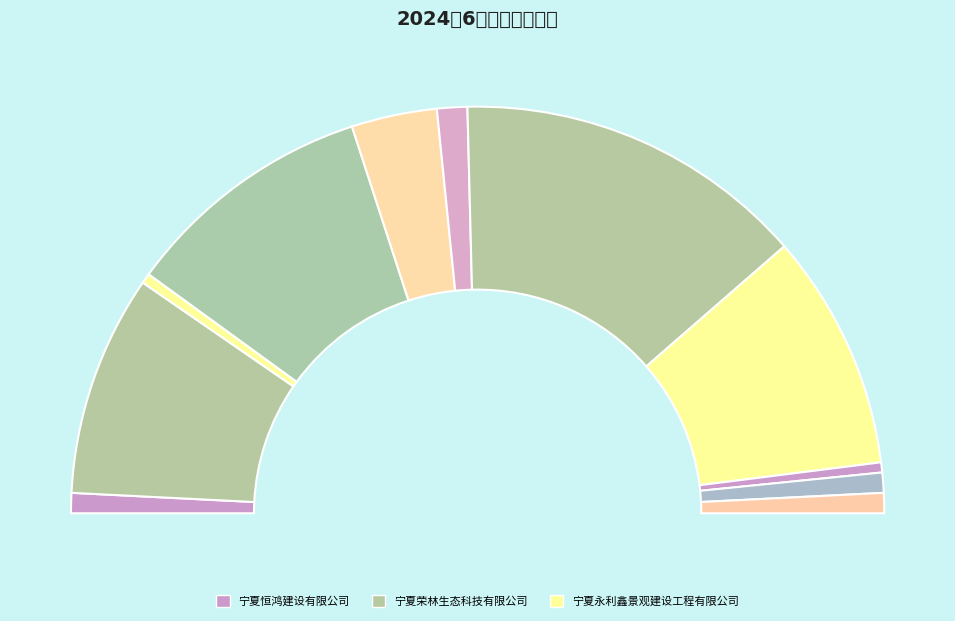

Is it true that 宁夏永利鑫景观建设工程有限公司 is 7% of the pie?

False